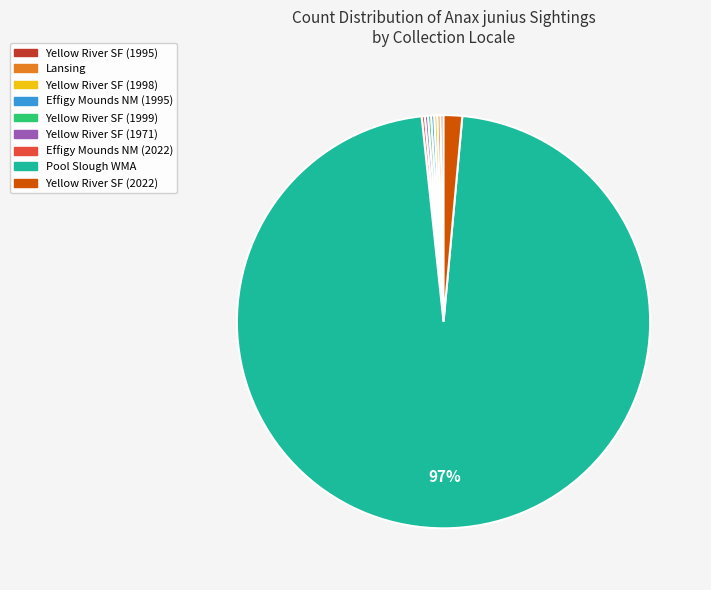

To the nearest percent, what is the average slice percentage?

11%